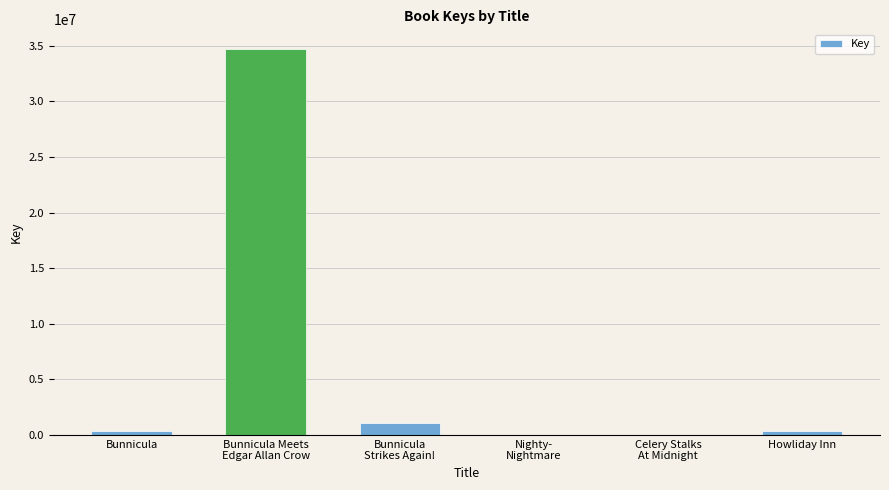

What is the greatest value displayed?

34732792